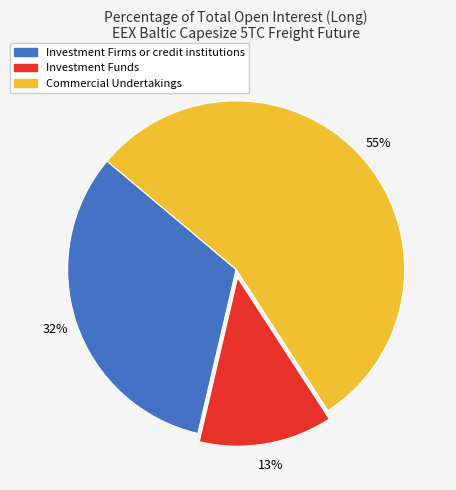

Is it true that Investment Funds is 25% of the pie?

False